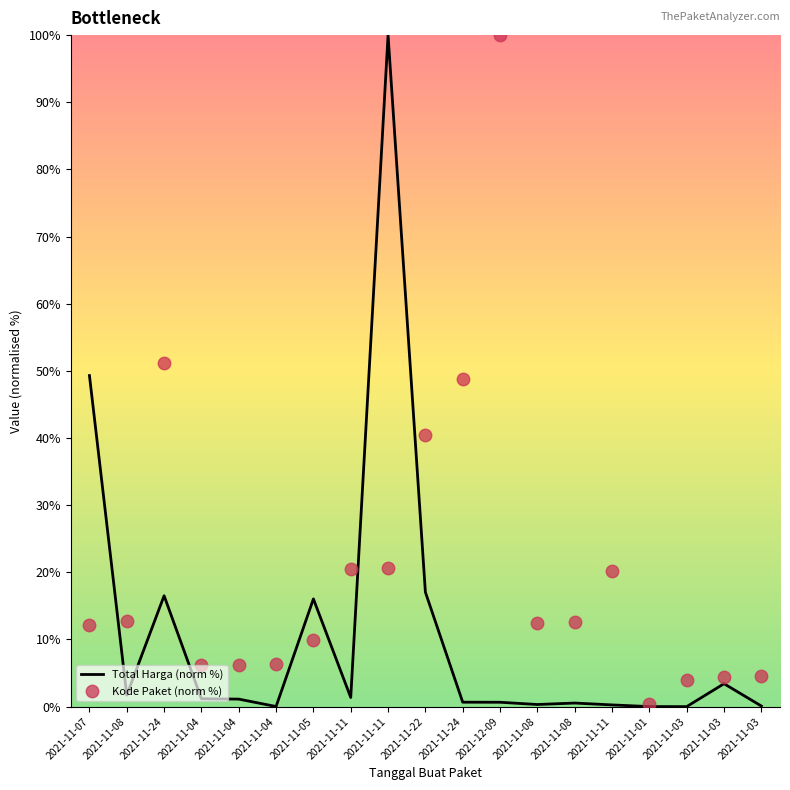

At which category is the sum across all series the highest?

2021-11-11